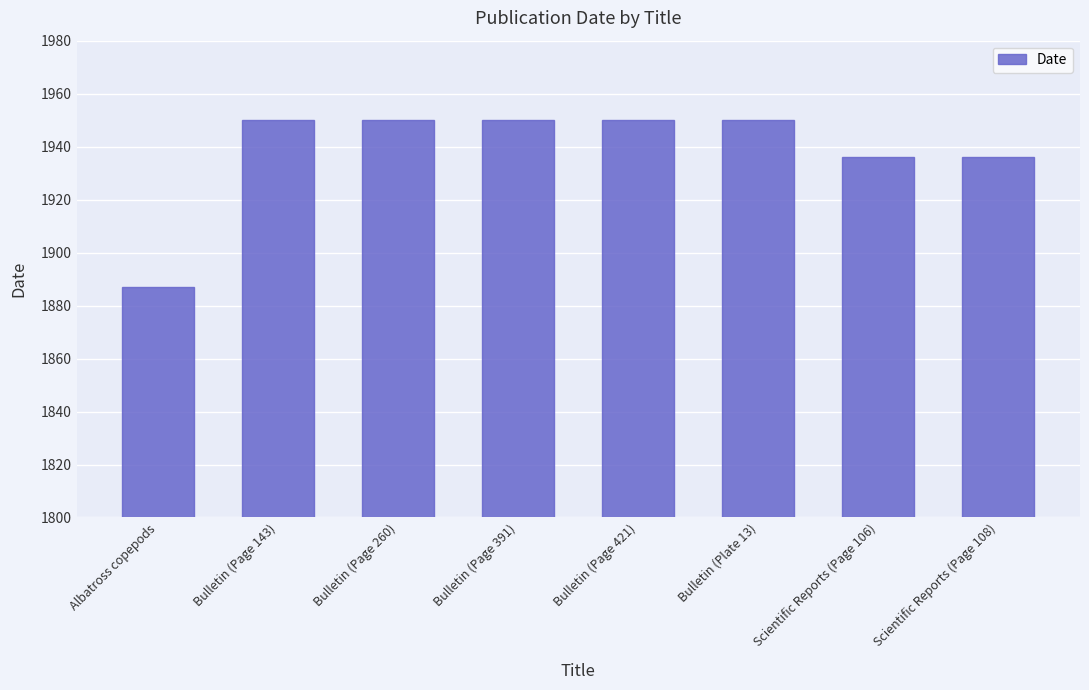

The value at Scientific Reports (Page 106) is 1936. True or false?

True